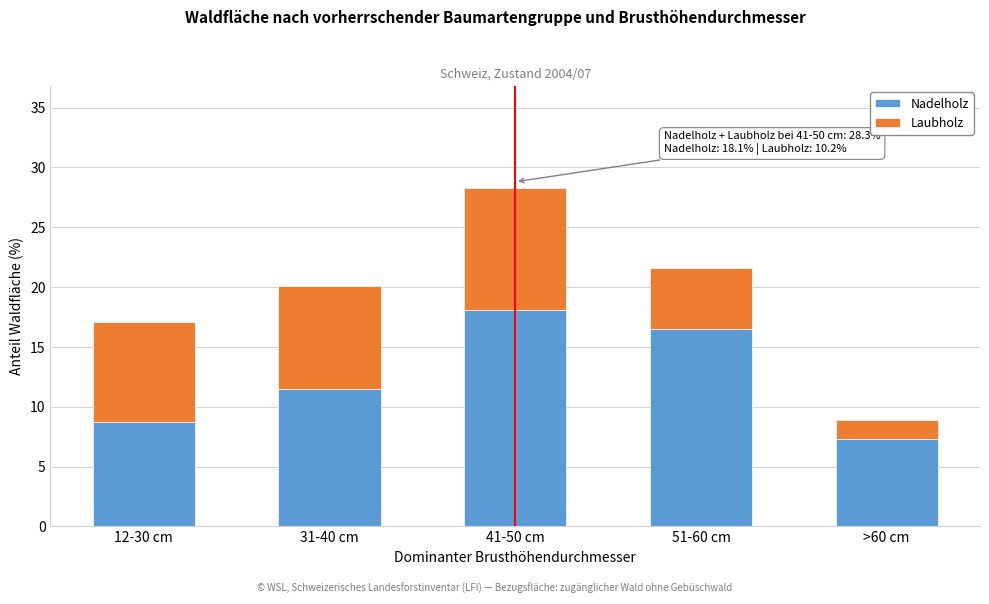

Reading left to right, what are the values for Nadelholz?

12-30 cm=8.7	31-40 cm=11.5	41-50 cm=18.1	51-60 cm=16.5	>60 cm=7.3